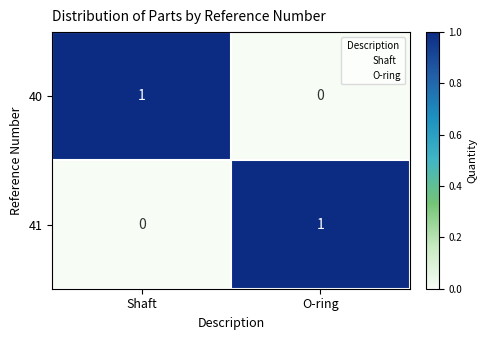

What is the total value across all series at Shaft?

1